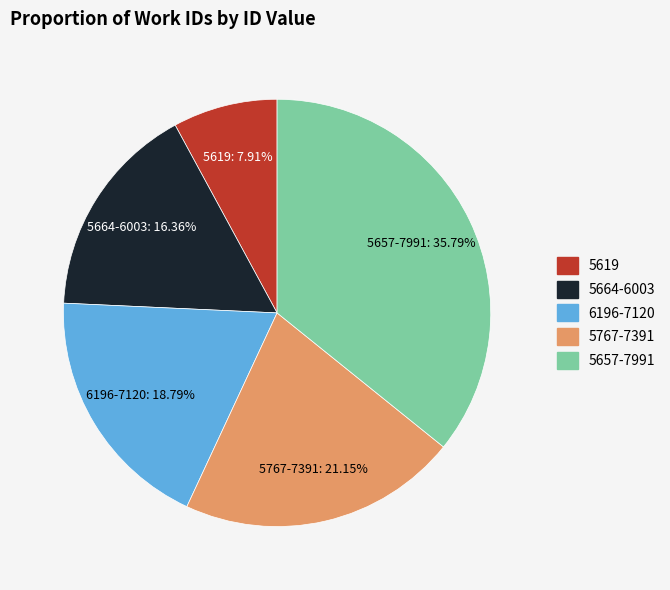

Is there any slice that represents more than half of the pie?

No